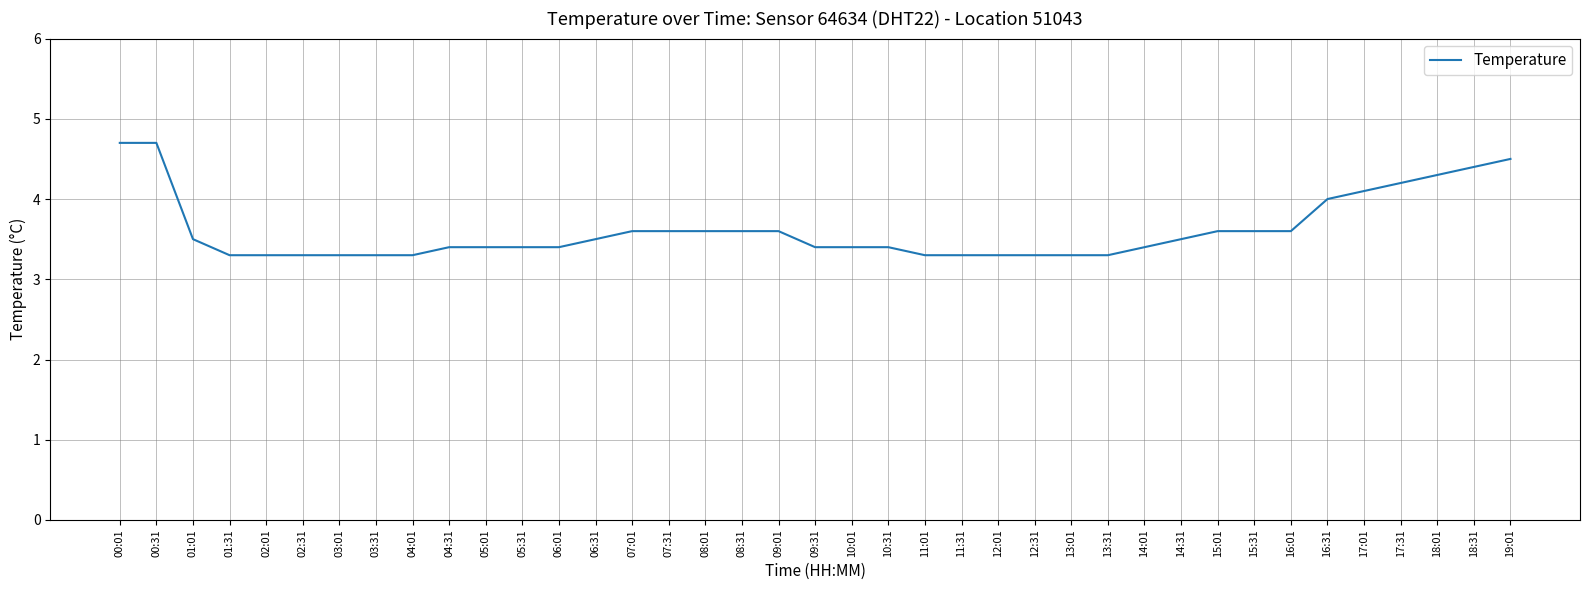

Between 07:31 and 09:31, which is larger?

07:31